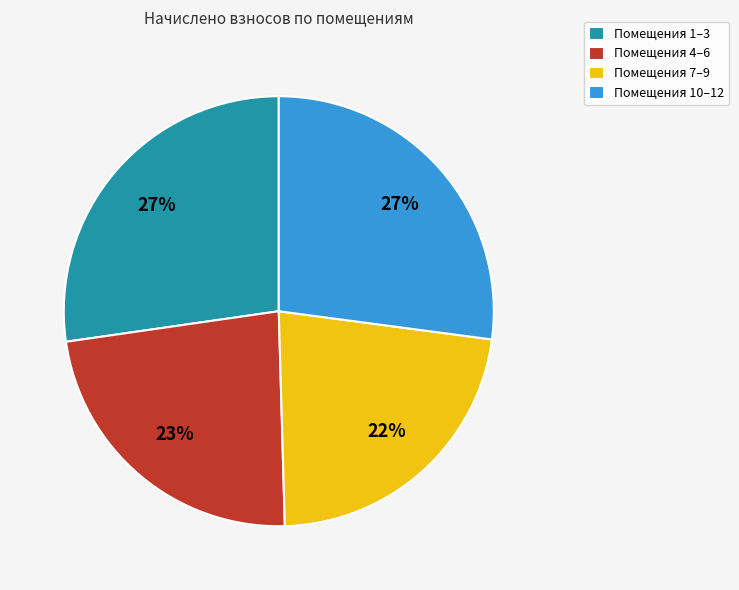

Does Помещения 7–9 represent more than half of the total?

No